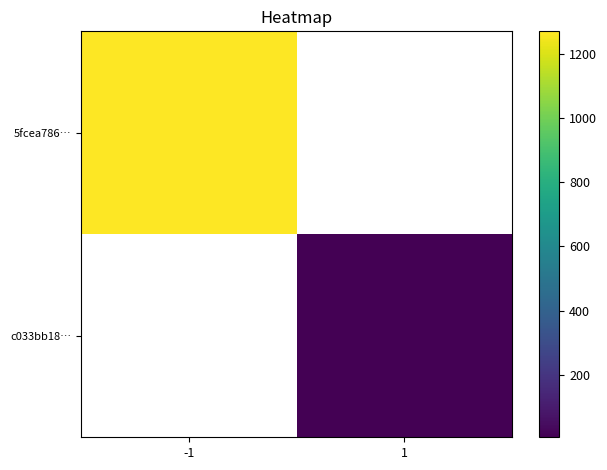

List the labels in order of 5fcea786… value, largest first.

-1, 1